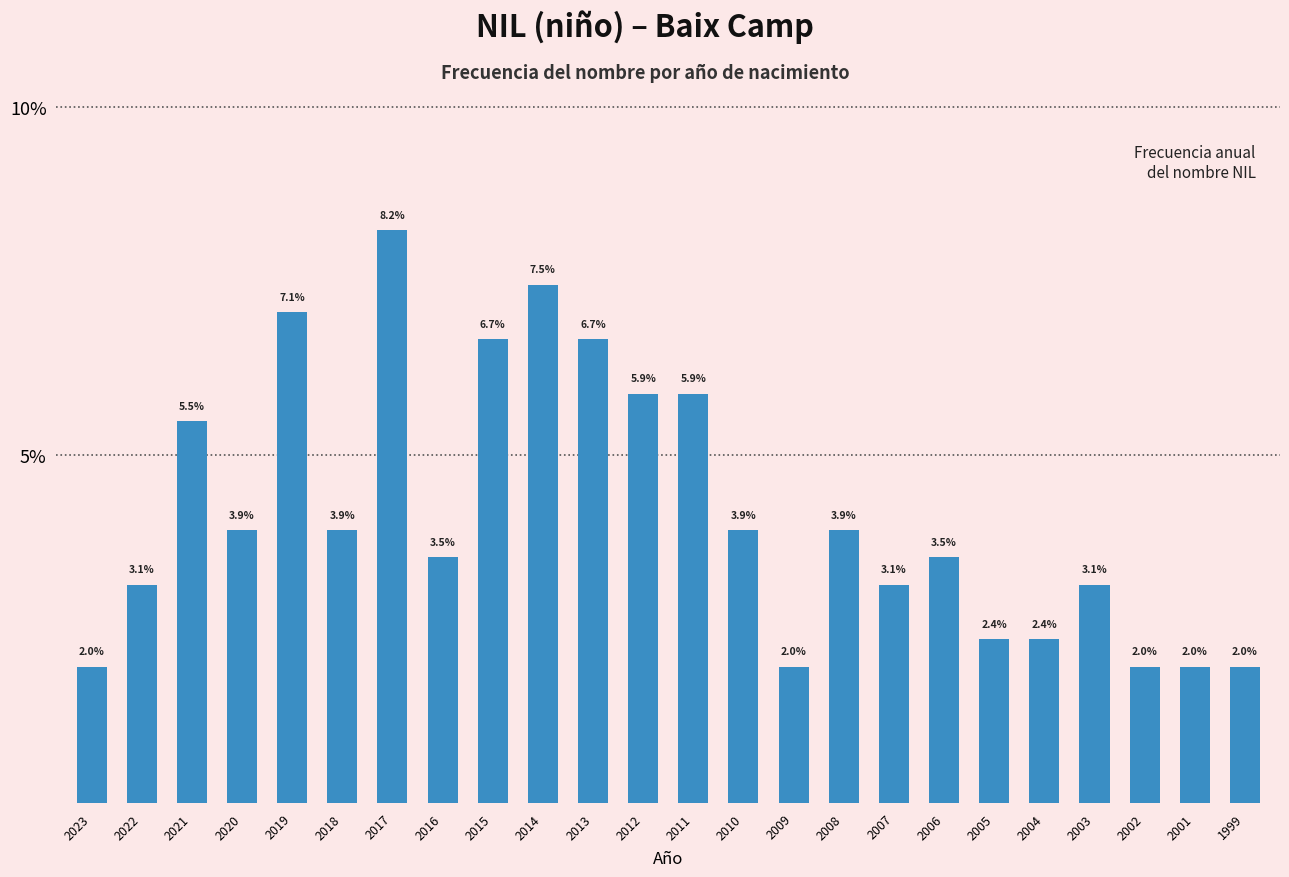

Reading right to left, transcribe all the data shown in this chart.

1999=2.0	2001=2.0	2002=2.0	2003=3.1	2004=2.4	2005=2.4	2006=3.5	2007=3.1	2008=3.9	2009=2.0	2010=3.9	2011=5.9	2012=5.9	2013=6.7	2014=7.5	2015=6.7	2016=3.5	2017=8.2	2018=3.9	2019=7.1	2020=3.9	2021=5.5	2022=3.1	2023=2.0